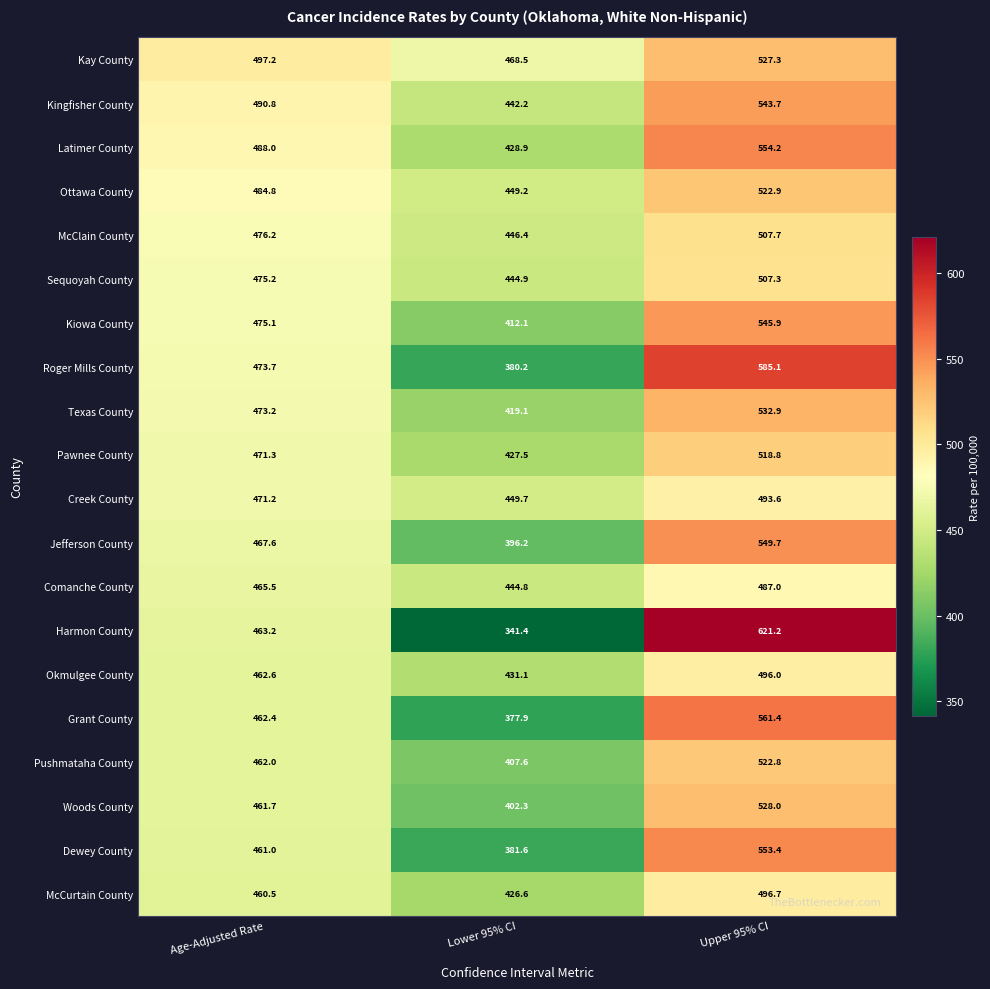

Where is Sequoyah County nearest to the value 476?

Age-Adjusted Rate